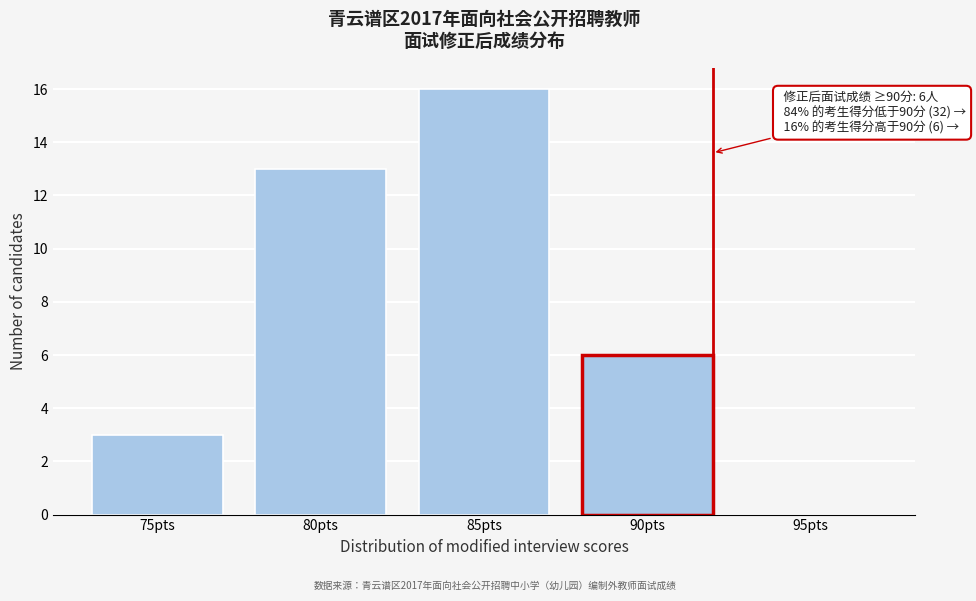

Reading right to left, list all the values displayed in this chart.

95pts=0	90pts=6	85pts=16	80pts=13	75pts=3